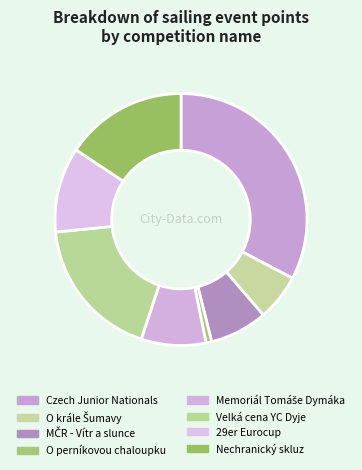

Which slice is the smallest?

O perníkovou chaloupku